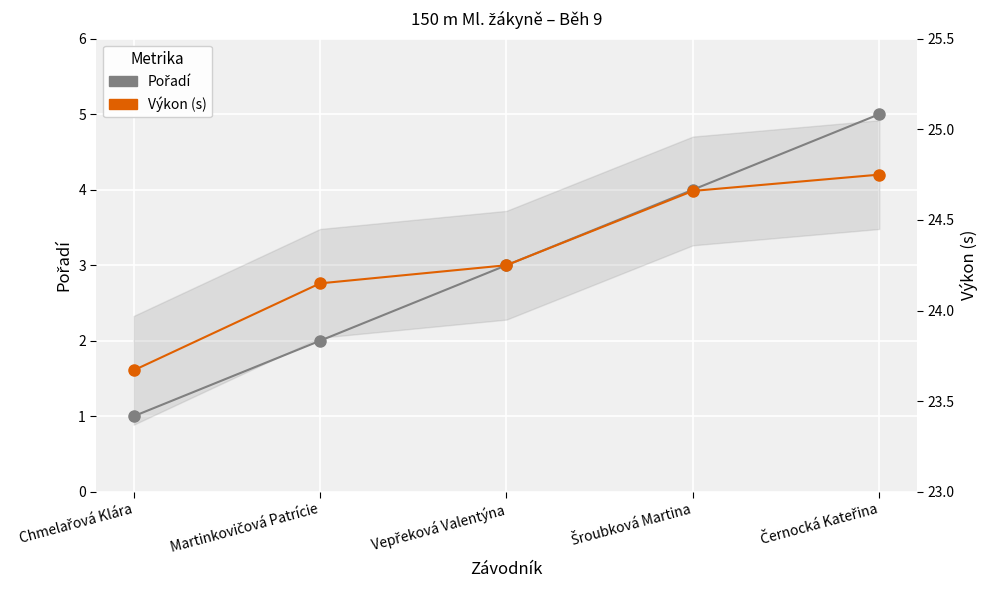

At which label does Výkon (s) first exceed 24?

Martinkovičová Patrície